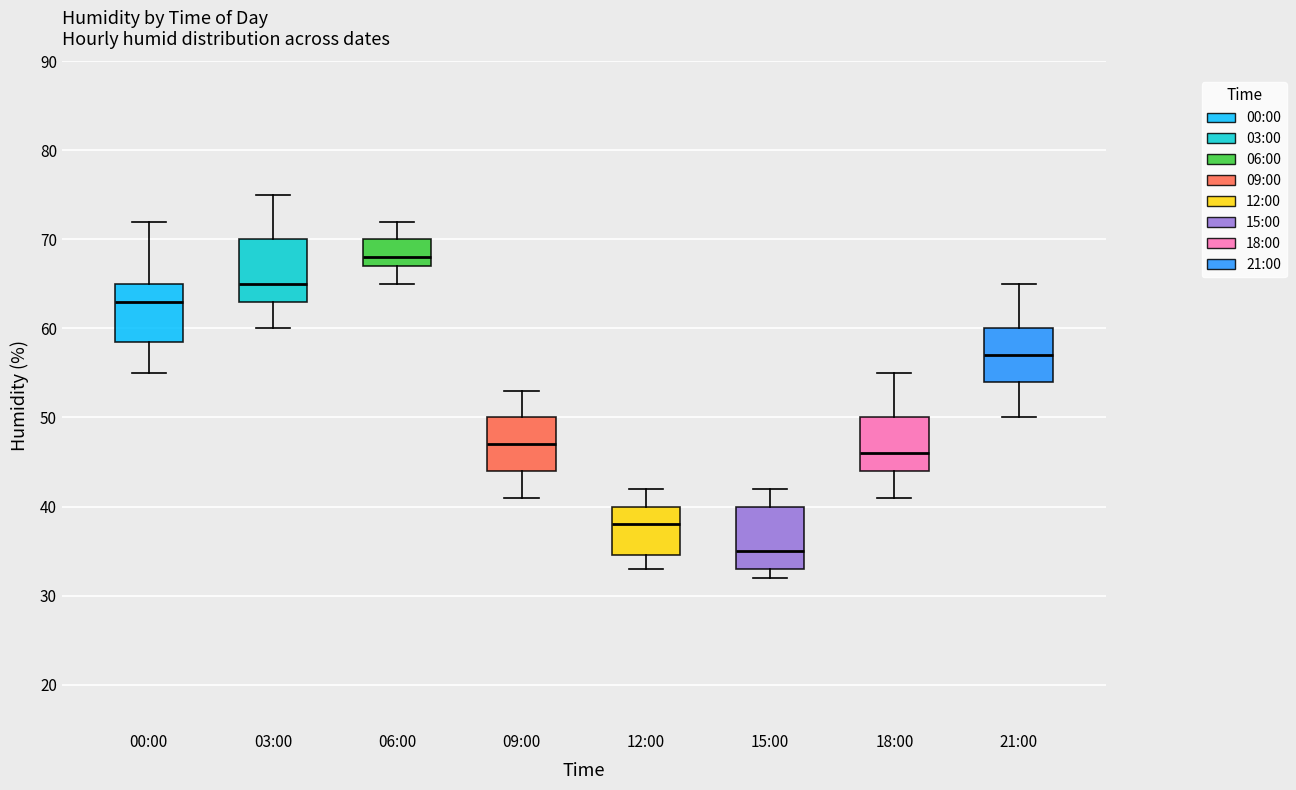

Reading left to right, read every box against the y-axis: the position of its median line, the range the box covers, and the ends of its whiskers. The values are not printed on the chart, so give them approximately, as read against the axis.

00:00: median 63, box 59 to 65, whiskers 55 to 72
03:00: median 65, box 63 to 70, whiskers 60 to 75
06:00: median 68, box 67 to 70, whiskers 65 to 72
09:00: median 47, box 44 to 50, whiskers 41 to 53
12:00: median 38, box 35 to 40, whiskers 33 to 42
15:00: median 35, box 33 to 40, whiskers 32 to 42
18:00: median 46, box 44 to 50, whiskers 41 to 55
21:00: median 57, box 54 to 60, whiskers 50 to 65